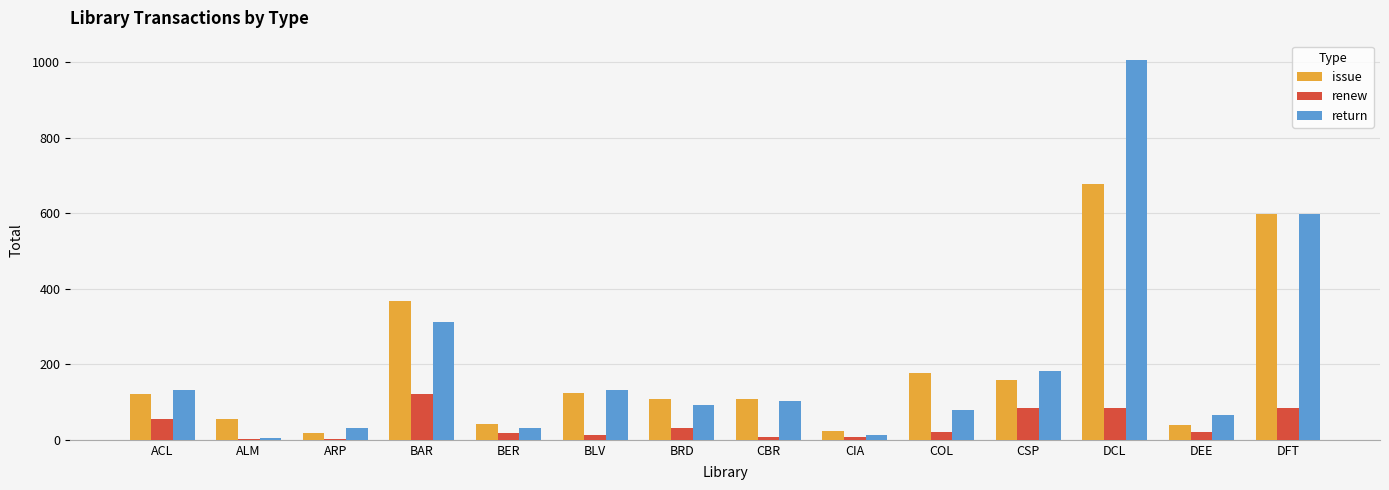

What is the sum of all issue values?

2612